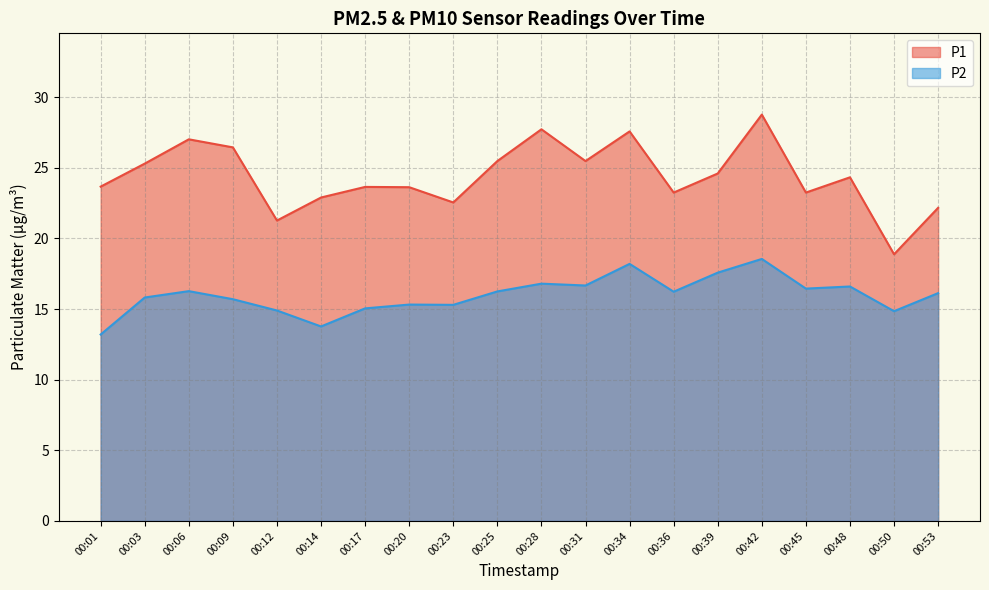

What is the difference between the P1 values at 00:23 and 00:36?

0.7